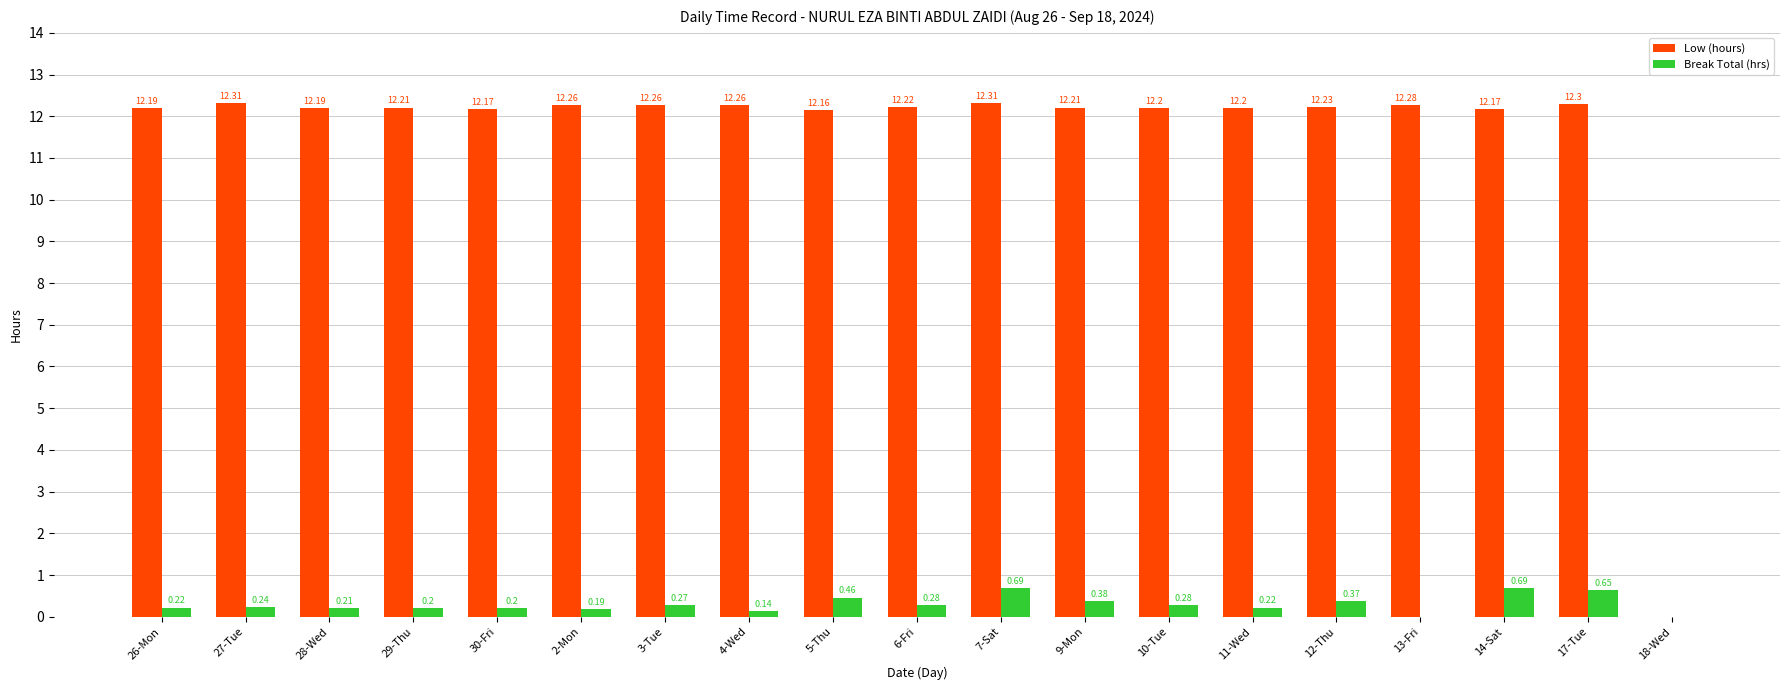

What is the sum of all Low (hours) values?

220.1